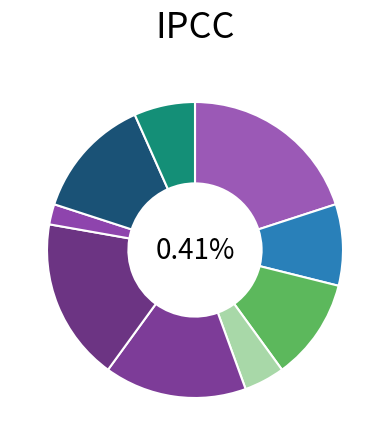

Does 7 account for over 50% of the chart?

No